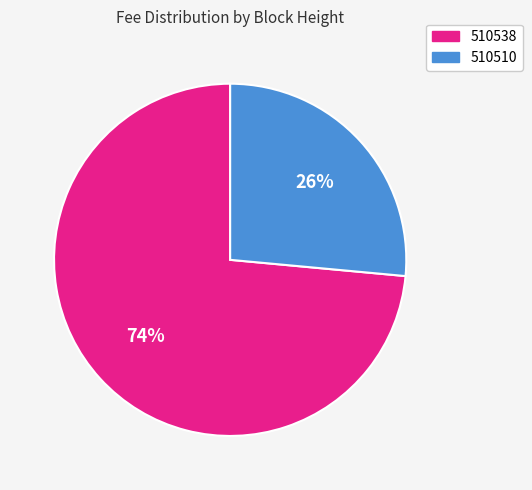

How many segments does this pie chart have?

2